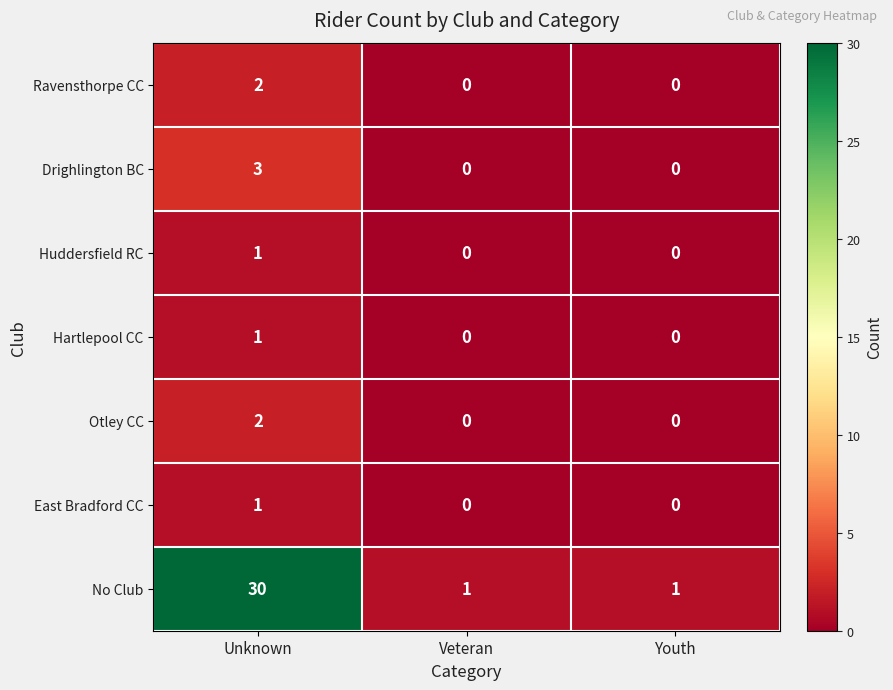

How many series are shown in this chart?

7